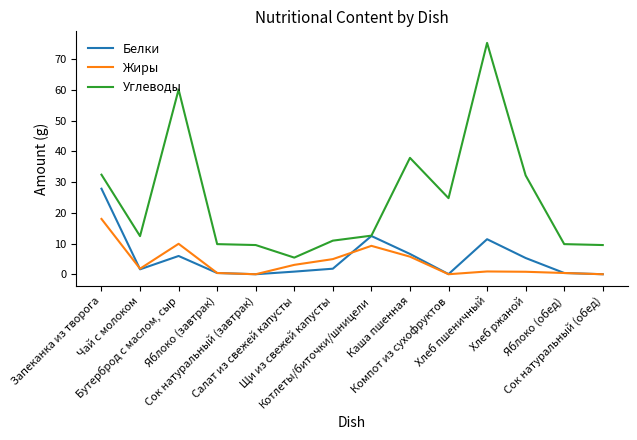

Is the value of Жиры at Запеканка из творога greater than the value of Углеводы at Сок натуральный (завтрак)?

Yes